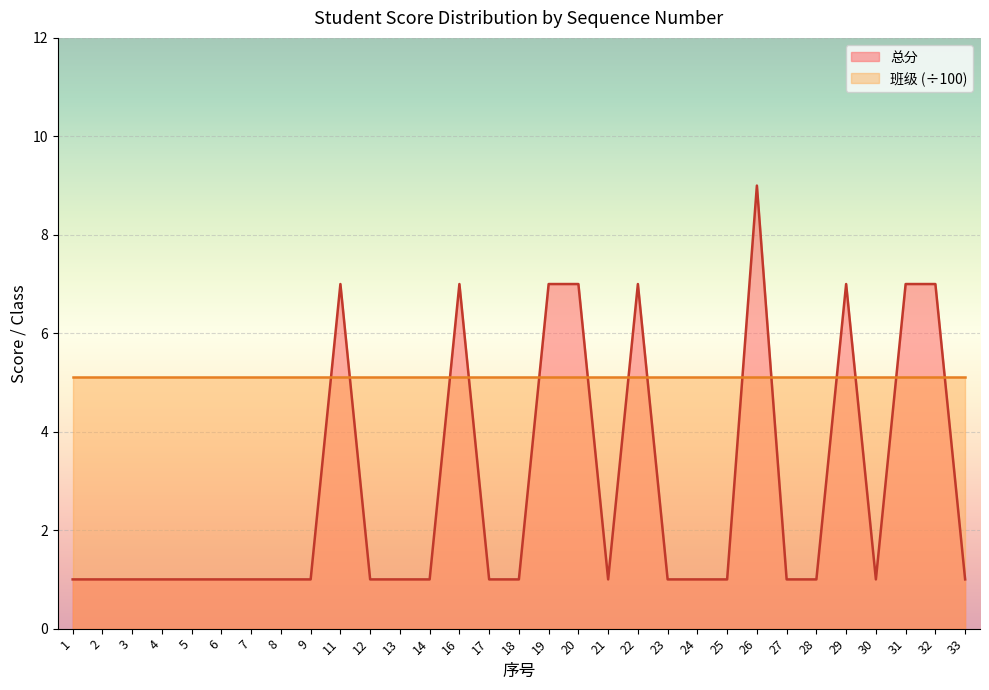

Rank the categories by value from lowest to highest.

1, 2, 3, 4, 5, 6, 7, 8, 9, 12, 13, 14, 17, 18, 21, 23, 24, 25, 27, 28, 30, 33, 11, 16, 19, 20, 22, 29, 31, 32, 26